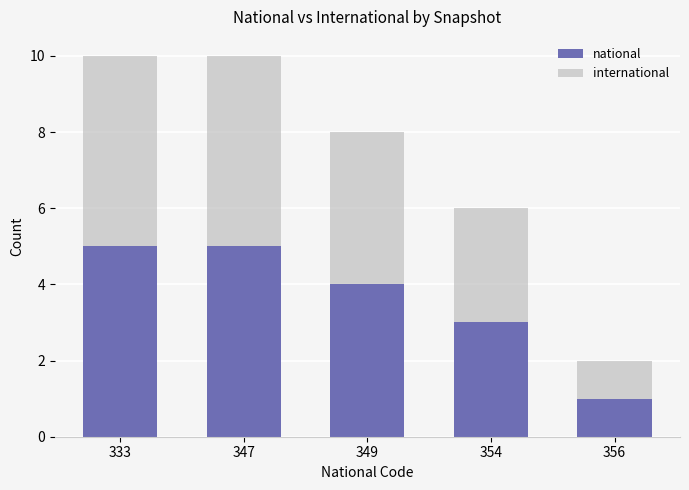

What is the total value across all series at 347?

10